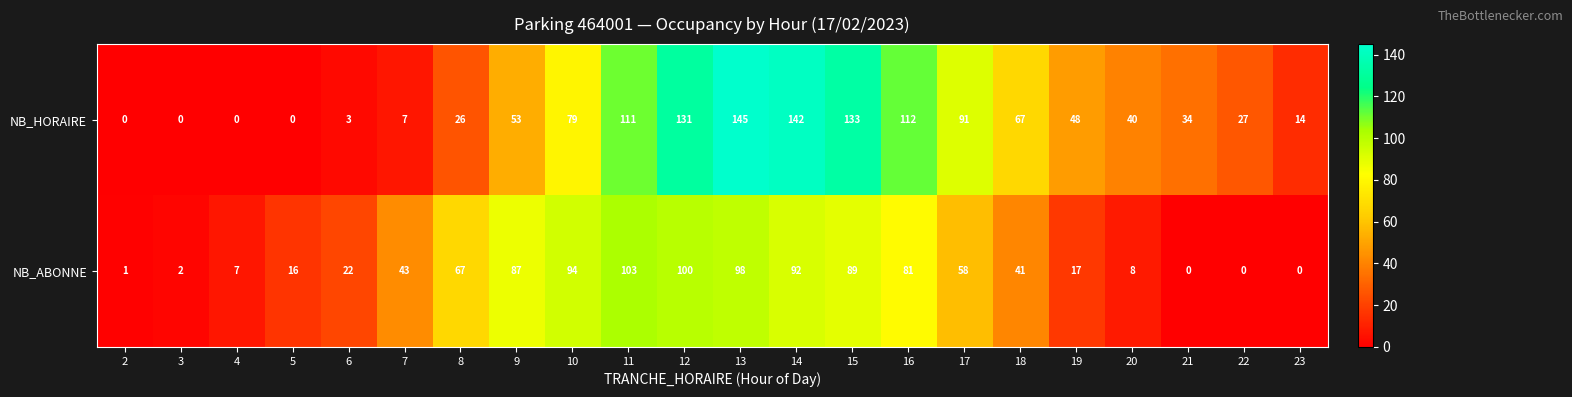

How many categories are shown in the chart?

22